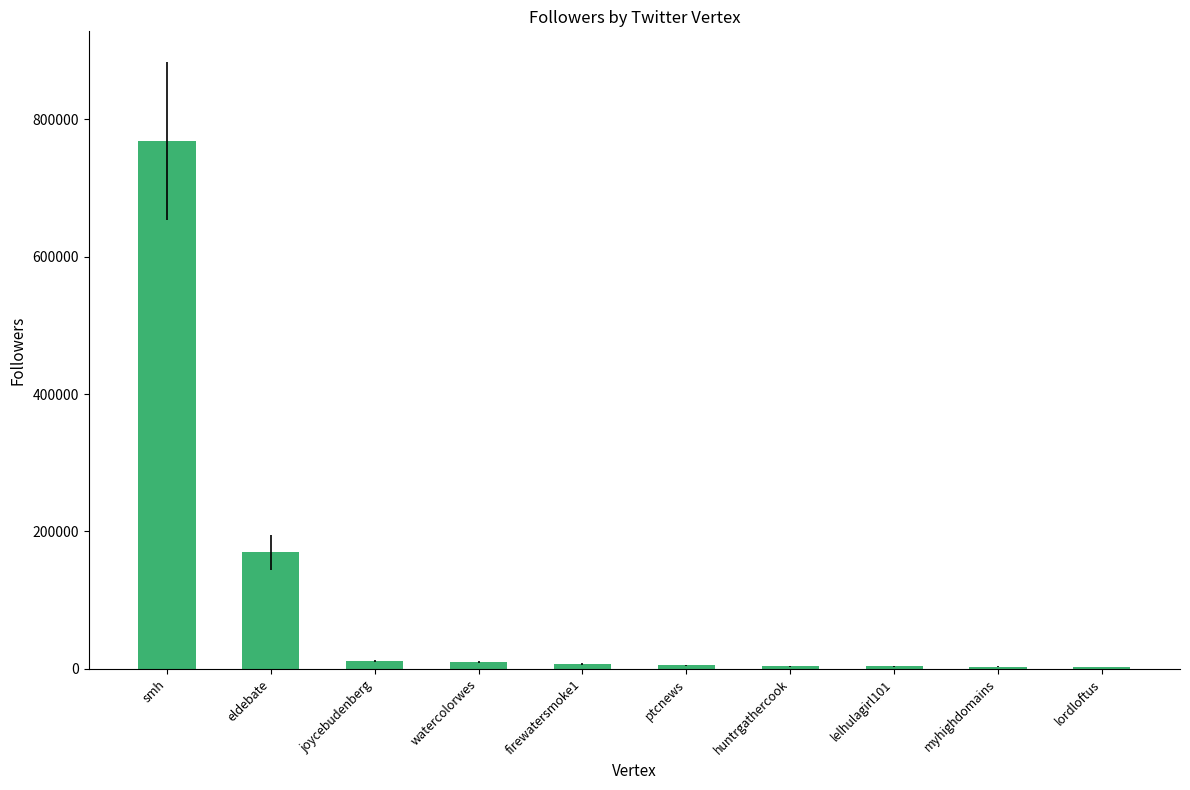

What is the value of the 5th bar from the left?

6910